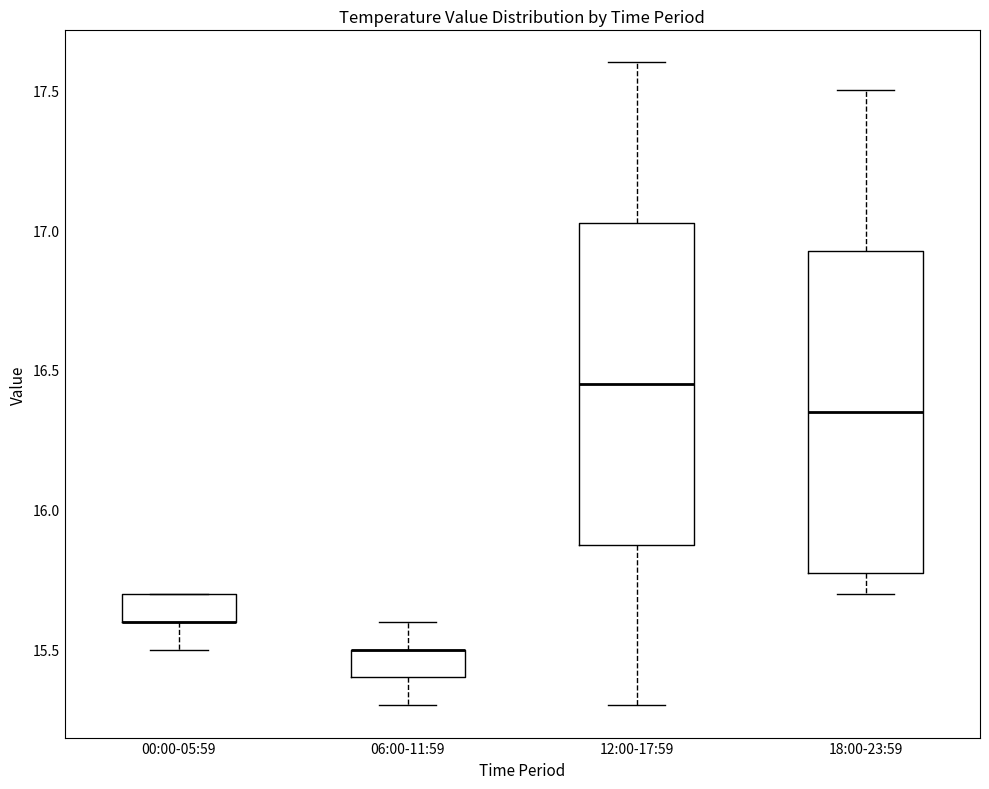

Reading left to right, read every box against the y-axis: the position of its median line, the range the box covers, and the ends of its whiskers. The values are not printed on the chart, so give them approximately, as read against the axis.

00:00-05:59: median 15.60 (drawn on the box's lower edge), box 15.60 to 15.70, whiskers 15.50 to 15.70
06:00-11:59: median 15.50 (drawn on the box's upper edge), box 15.40 to 15.50, whiskers 15.30 to 15.60
12:00-17:59: median 16.45, box 15.90 to 17.05, whiskers 15.30 to 17.60
18:00-23:59: median 16.35, box 15.80 to 16.95, whiskers 15.70 to 17.50